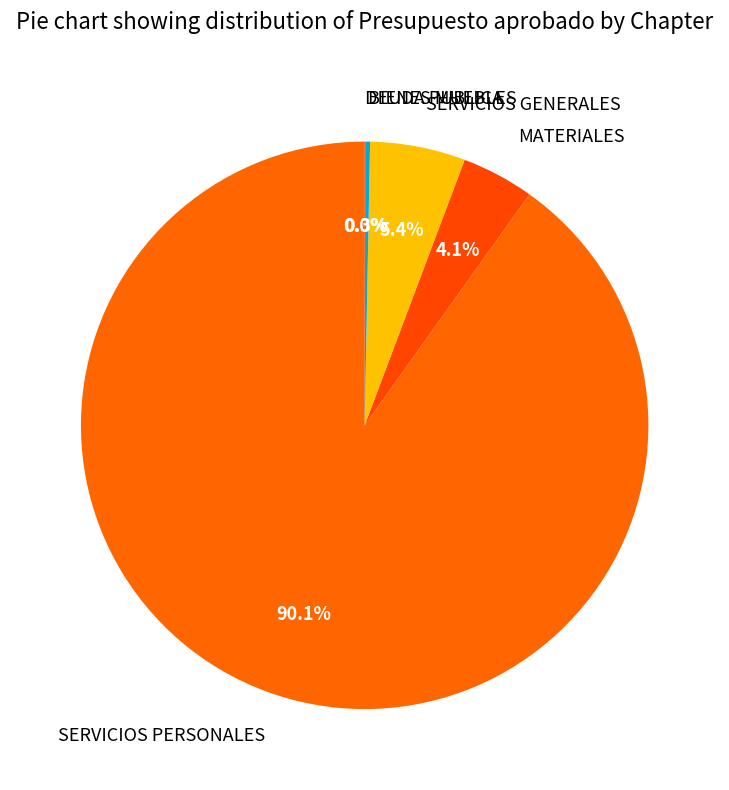

Which has a higher value, MATERIALES or SERVICIOS PERSONALES?

SERVICIOS PERSONALES